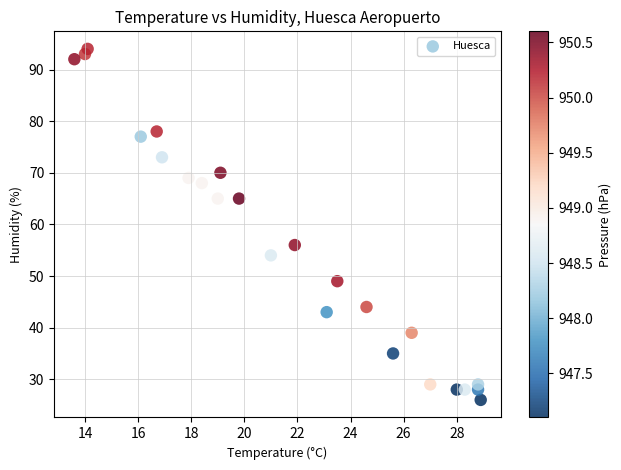

What Y value in the scatter plot is closest to 60?

56